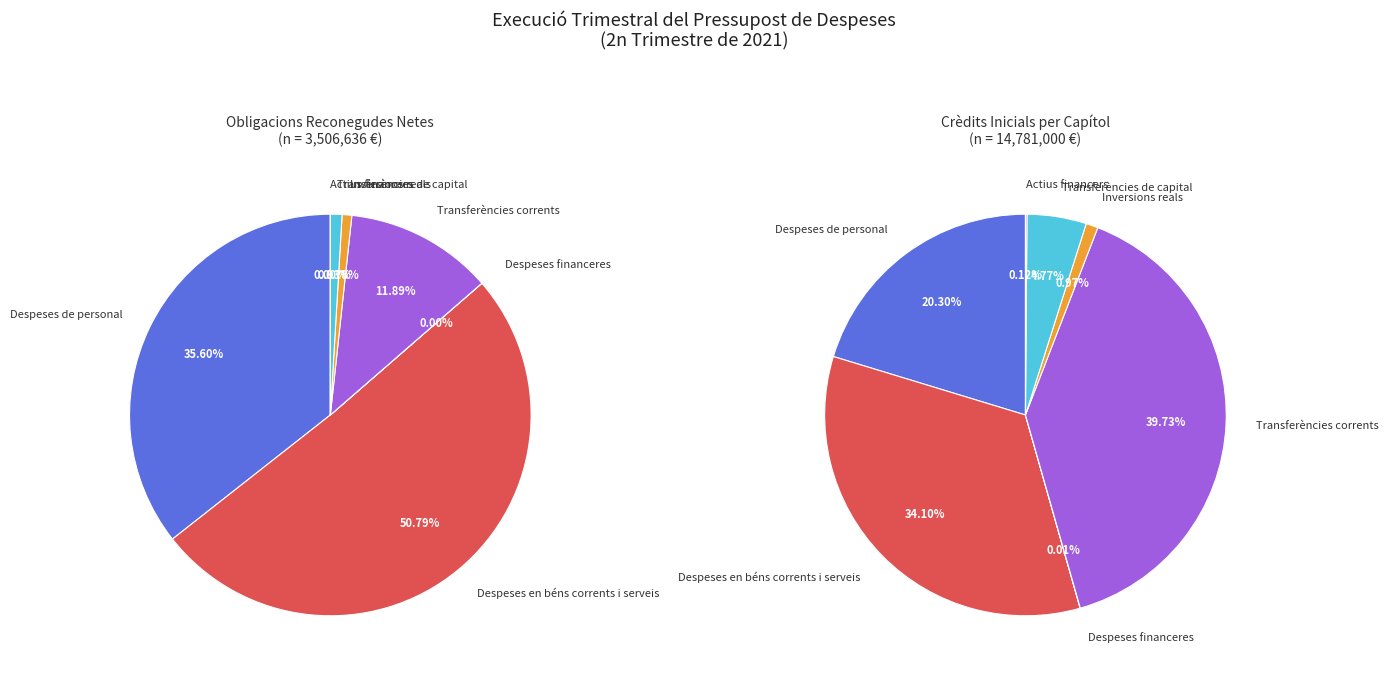

How many segments does this pie chart have?

7